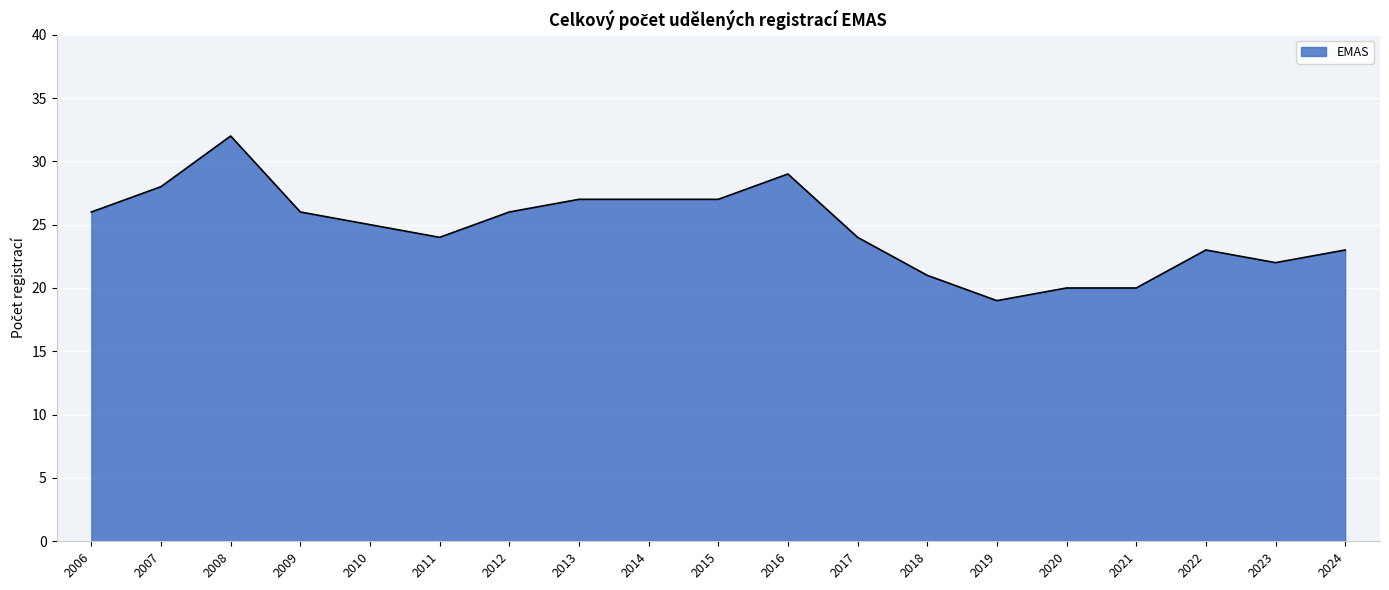

How many distinct data groups are displayed?

1